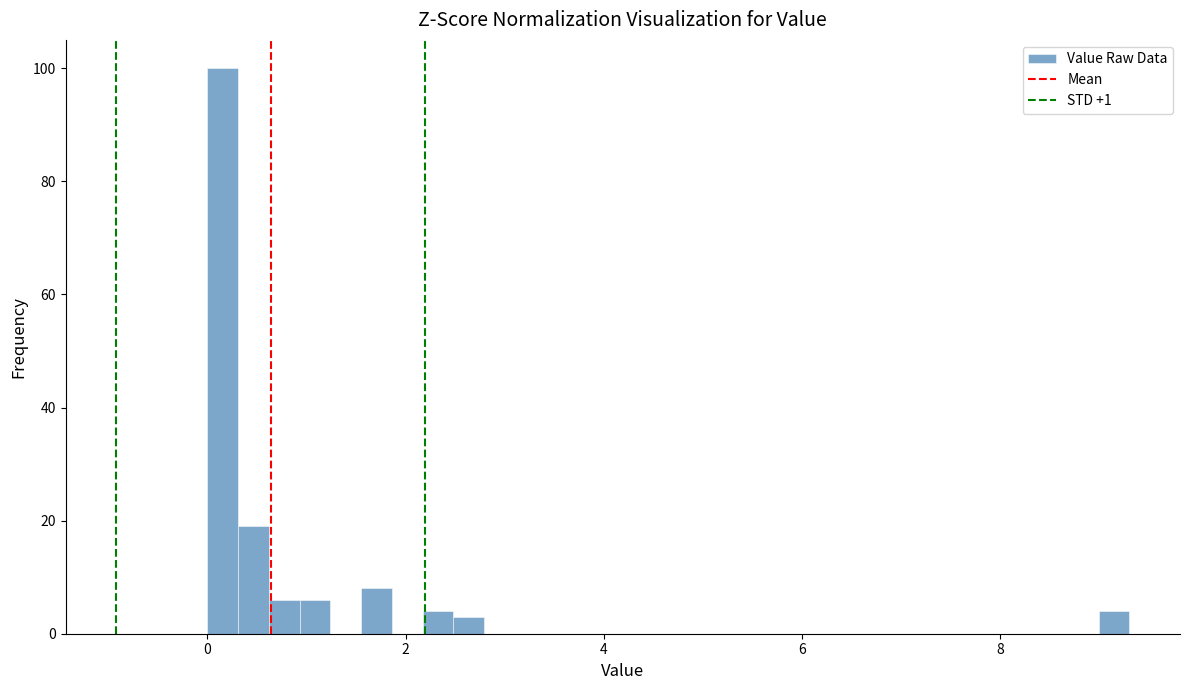

Around what value on the x-axis is the tallest bar? Give the approximate position of its centre, as read against the axis.

0.2